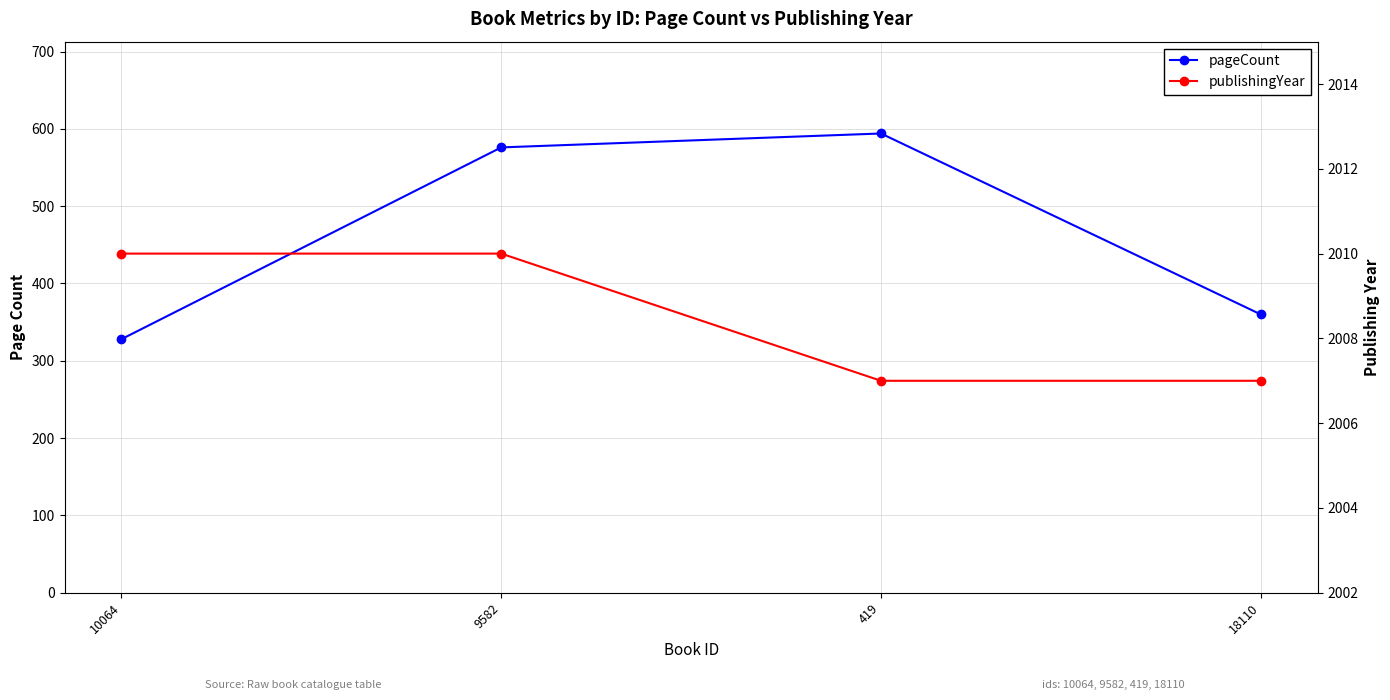

What are all the series names shown in the legend?

pageCount, publishingYear